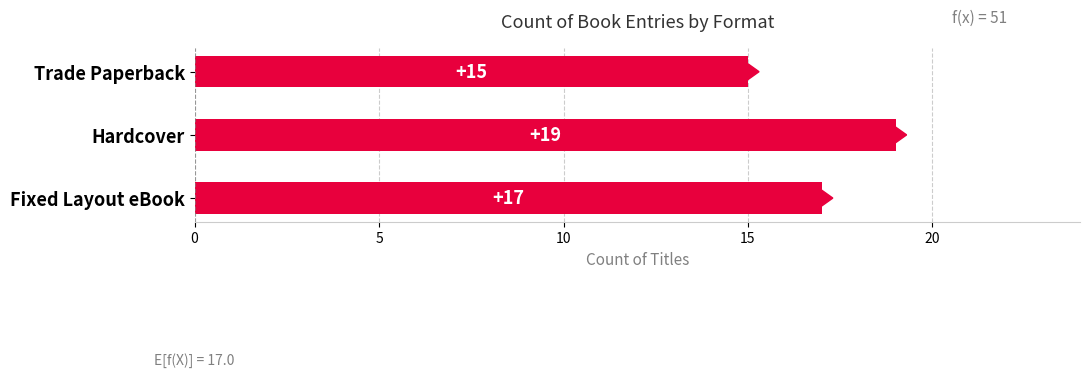

What is the ratio of the value at Fixed Layout eBook to the value at Trade Paperback?

1.1